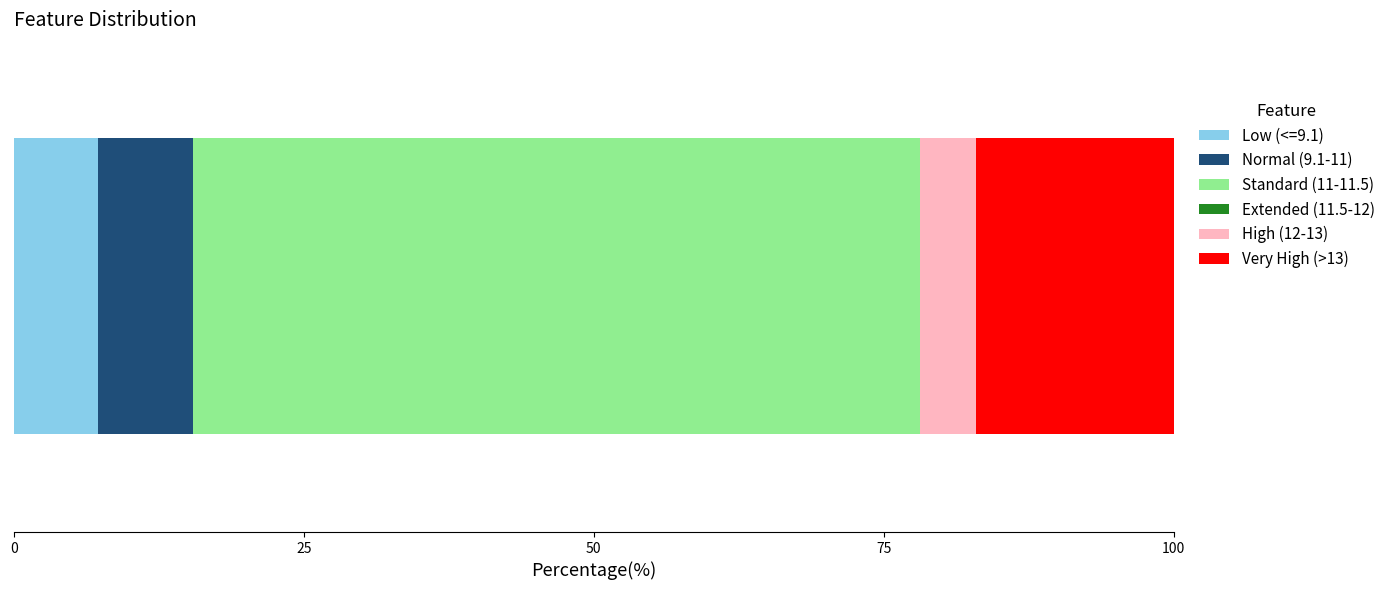

What is the maximum value for Low (<=9.1)?

7.3